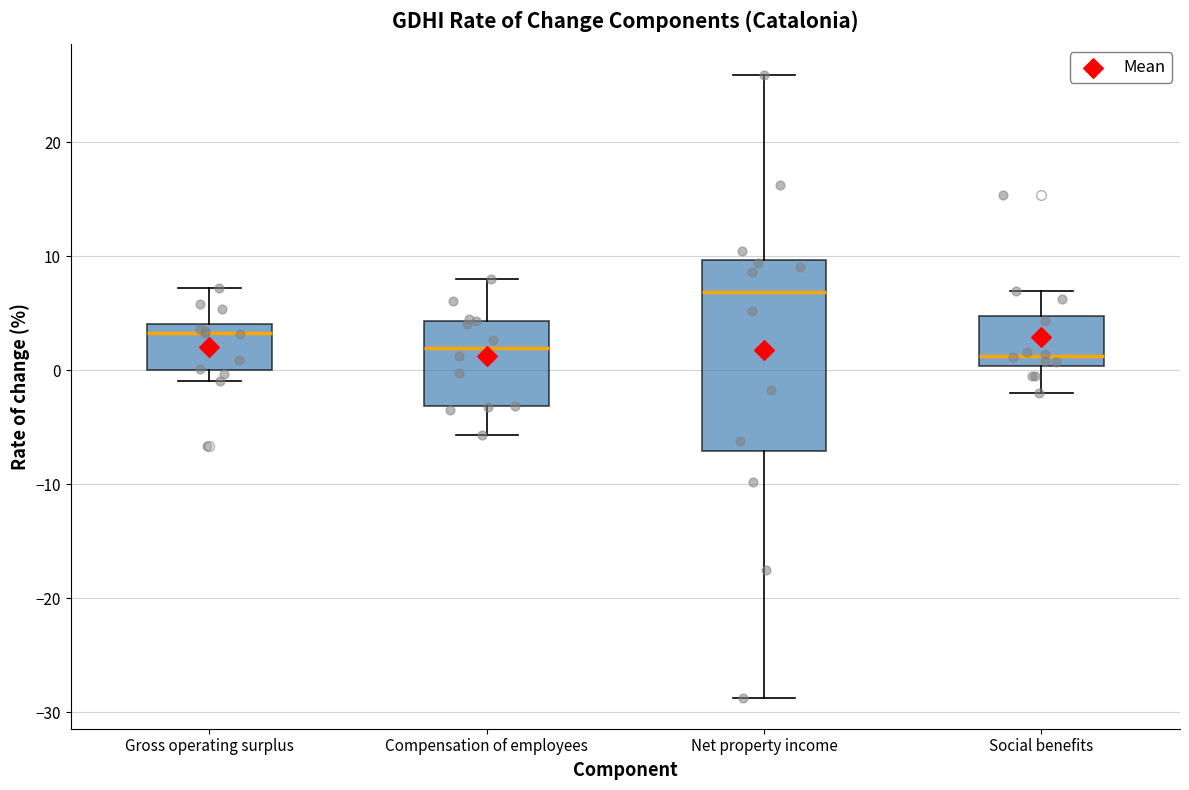

Reading left to right, read every box against the y-axis: the position of its median line, the range the box covers, and the ends of its whiskers. The values are not printed on the chart, so give them approximately, as read against the axis.

Gross operating surplus: median 3, box 0 to 4, whiskers -1 to 7
Compensation of employees: median 2, box -3 to 4, whiskers -6 to 8
Net property income: median 7, box -7 to 10, whiskers -29 to 26
Social benefits: median 1, box 0 to 5, whiskers -2 to 7